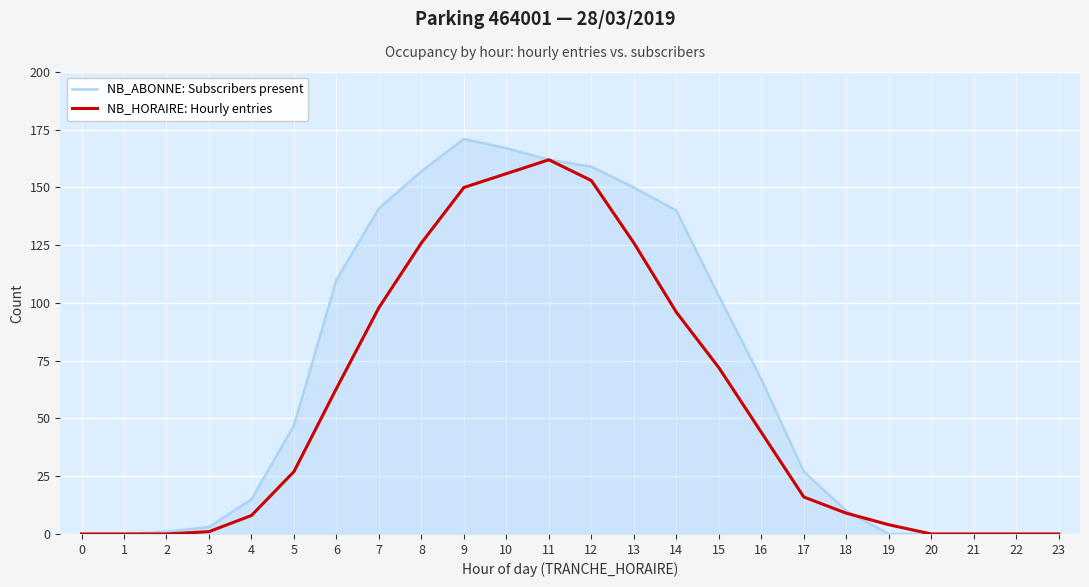

Is it true that NB_HORAIRE: Hourly entries equals -71 at 20?

False